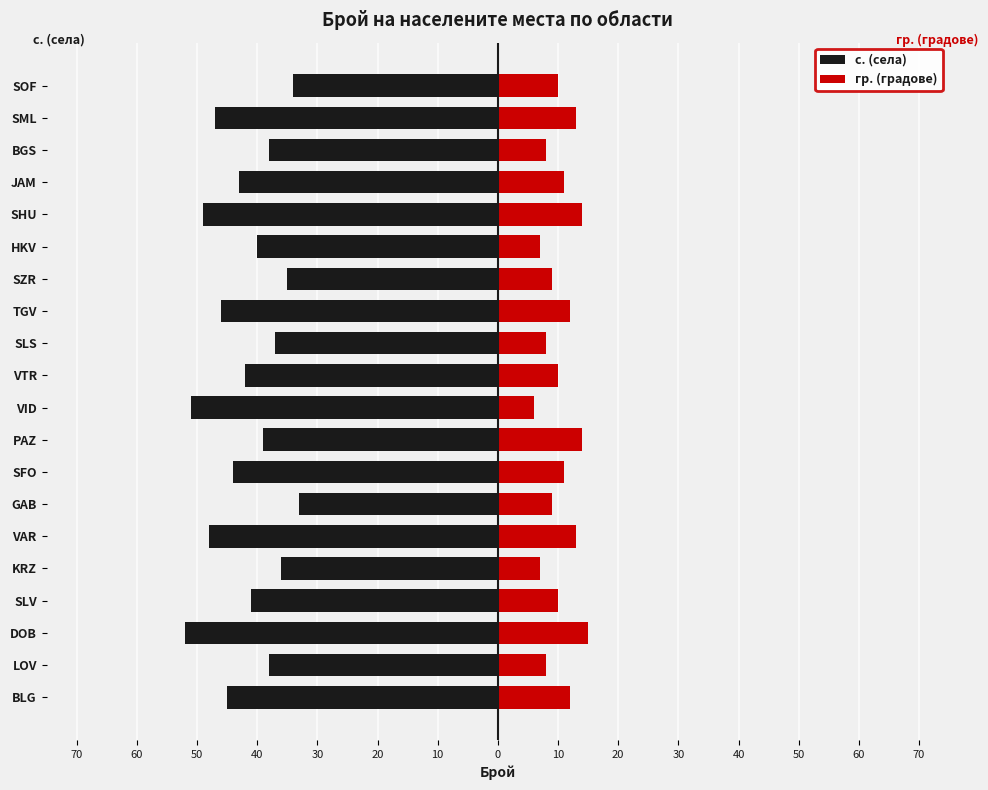

What is the sum of all с. (села) values?

-838